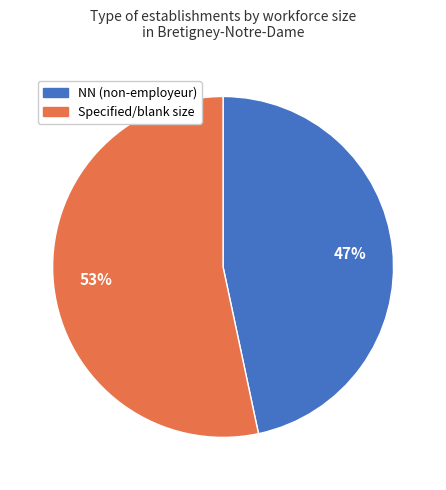

Between Specified/blank size and NN (non-employeur), which is larger?

Specified/blank size